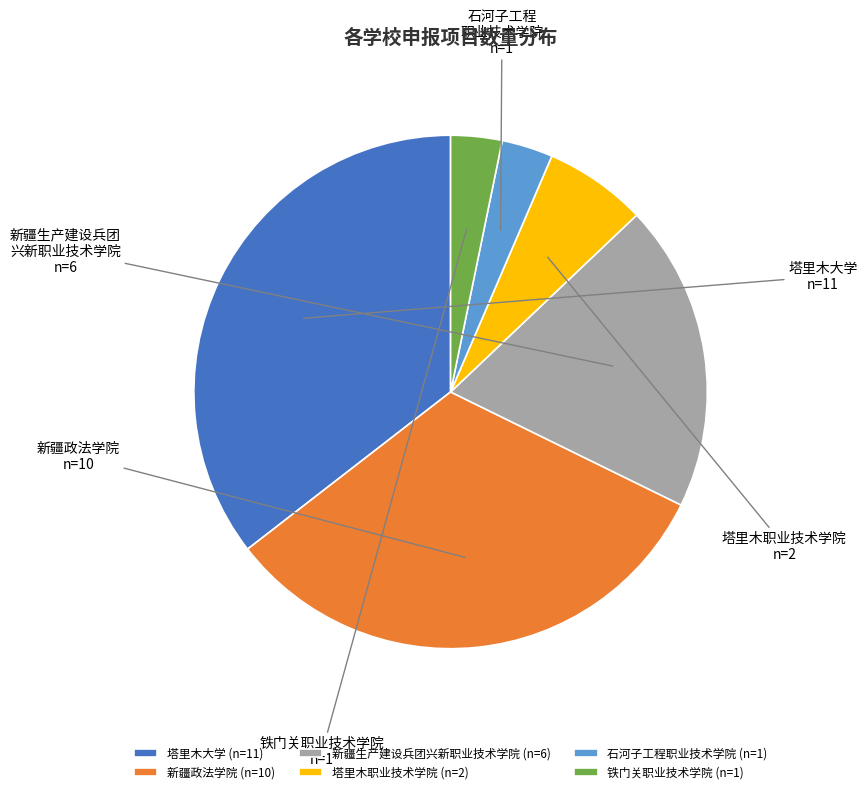

How many segments does this pie chart have?

6